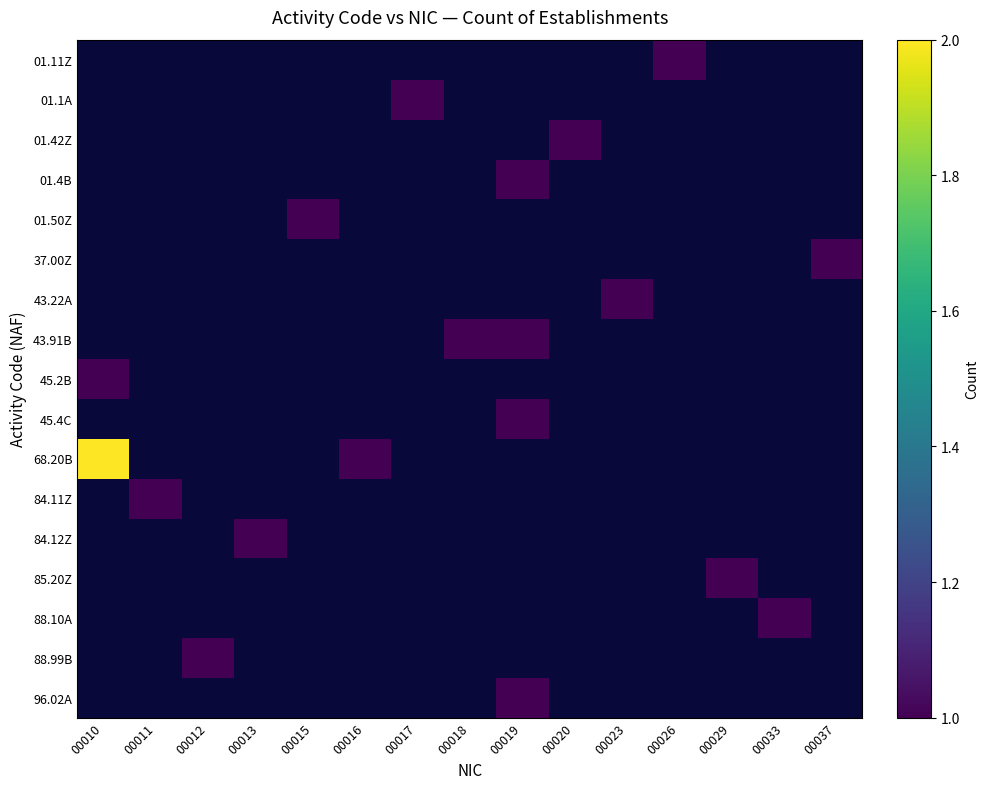

What is the difference between the maximum and minimum values in the 68.20B series?

1.0